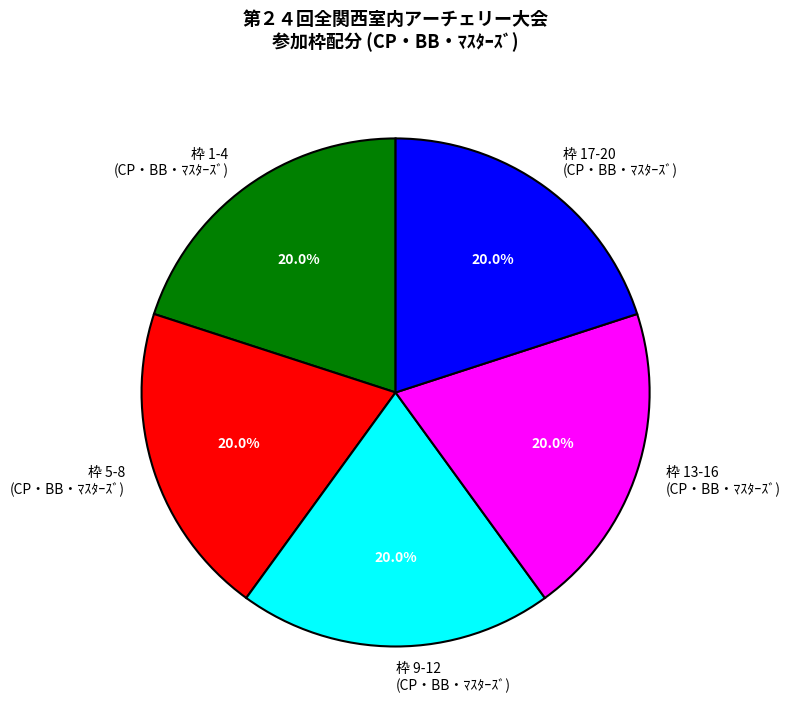

Approximately how many times larger is the value at 枠 5-8 (CP・BB・ﾏｽﾀｰｽﾞ) compared to 枠 9-12 (CP・BB・ﾏｽﾀｰｽﾞ)?

1.0